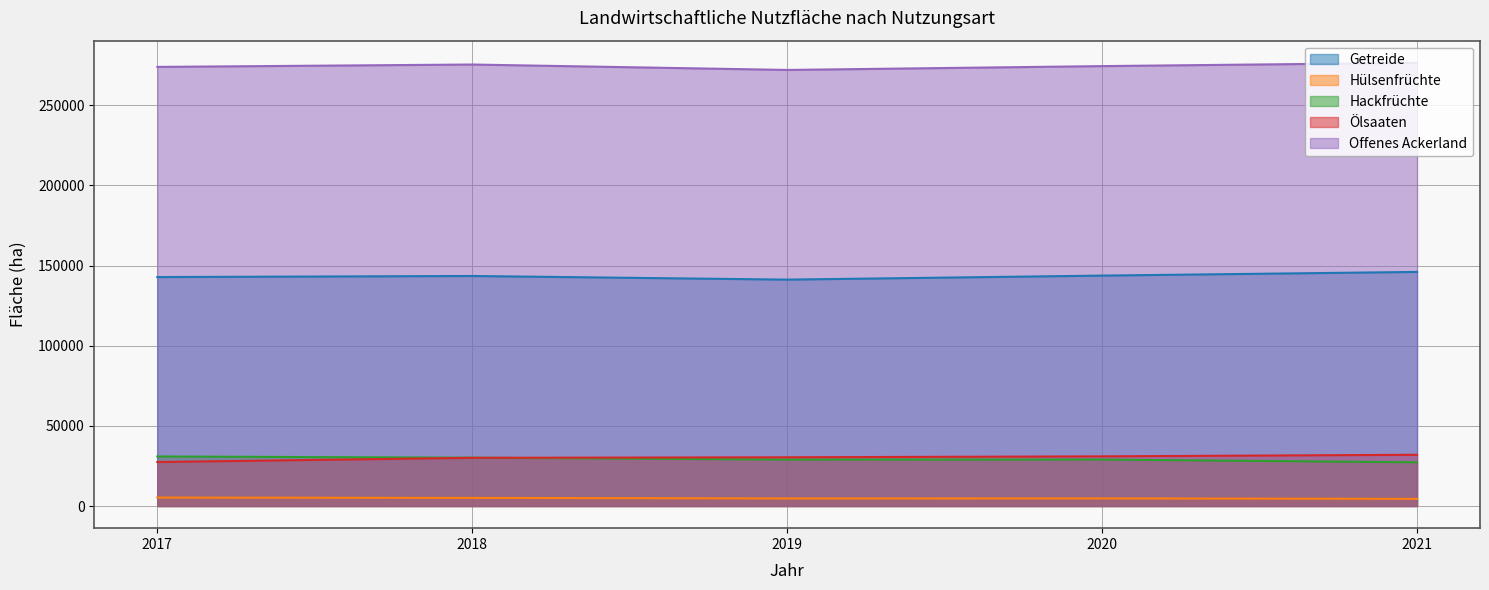

What are all the series names shown in the legend?

Getreide, Hülsenfrüchte, Hackfrüchte, Ölsaaten, Offenes Ackerland